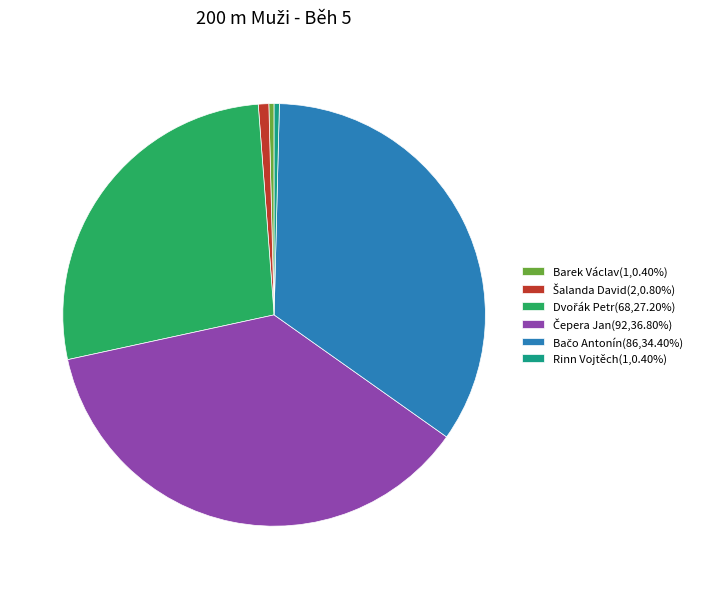

Is there a majority slice in this chart?

No